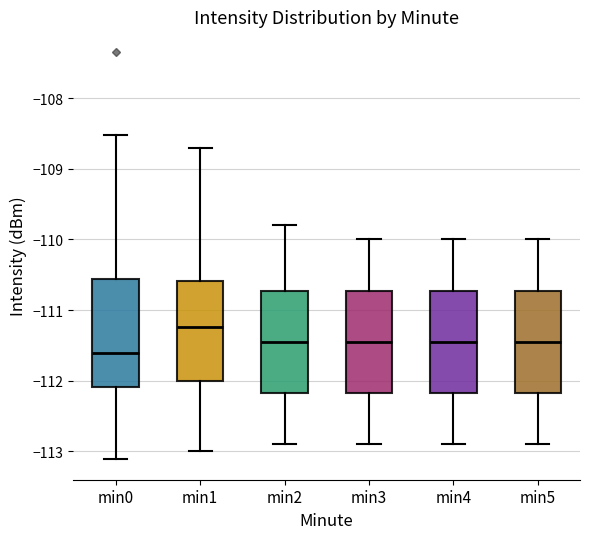

Reading left to right, read every box against the y-axis: the position of its median line, the range the box covers, and the ends of its whiskers. The values are not printed on the chart, so give them approximately, as read against the axis.

min0: median -111.6, box -112.1 to -110.6, whiskers -113.1 to -108.5
min1: median -111.2, box -112.0 to -110.6, whiskers -113.0 to -108.7
min2: median -111.4, box -112.2 to -110.7, whiskers -112.9 to -109.8
min3: median -111.4, box -112.2 to -110.7, whiskers -112.9 to -110.0
min4: median -111.4, box -112.2 to -110.7, whiskers -112.9 to -110.0
min5: median -111.4, box -112.2 to -110.7, whiskers -112.9 to -110.0